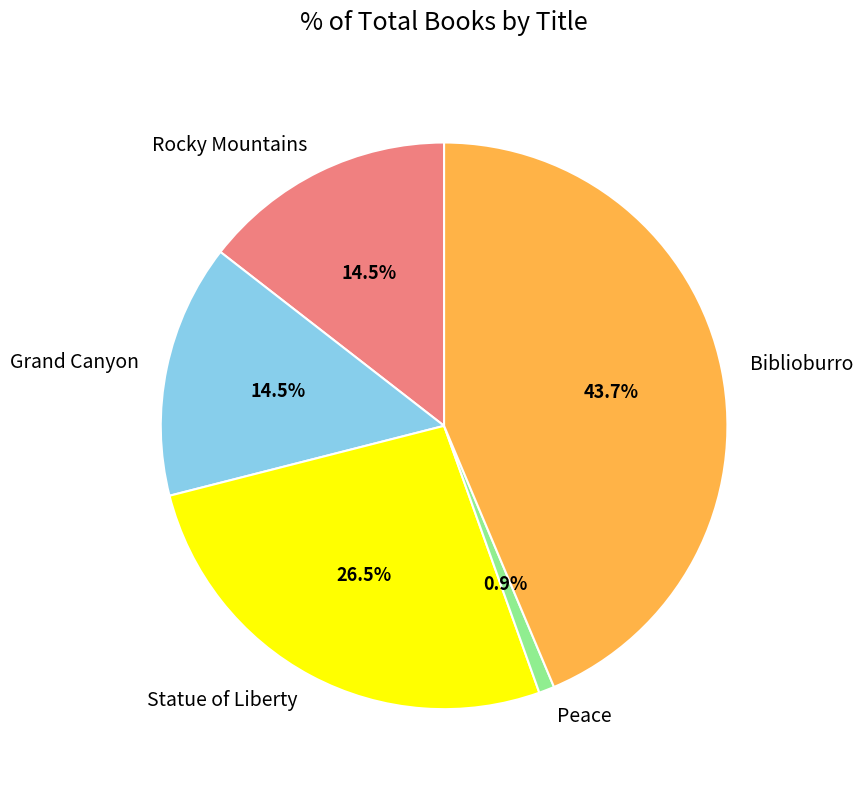

What is the smallest slice in the pie chart?

Peace